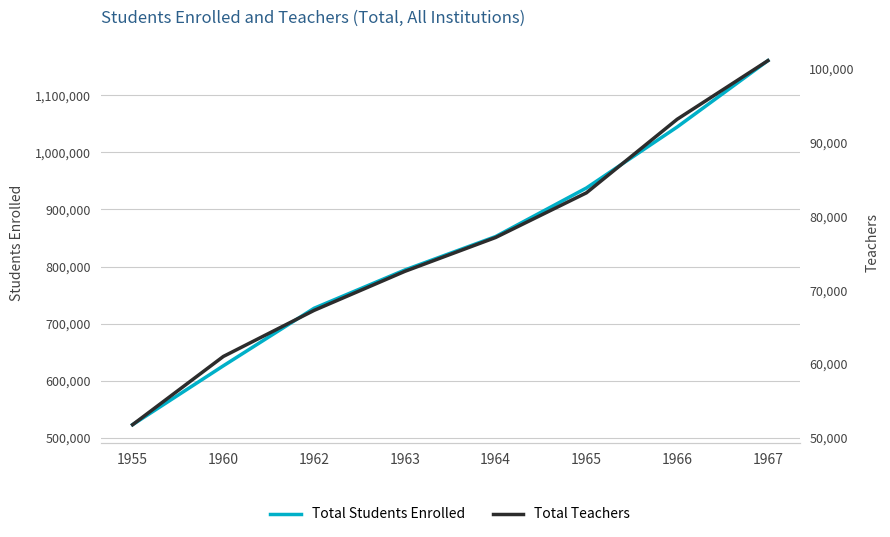

True or false: Total Students Enrolled and Total Teachers intersect in this chart.

False